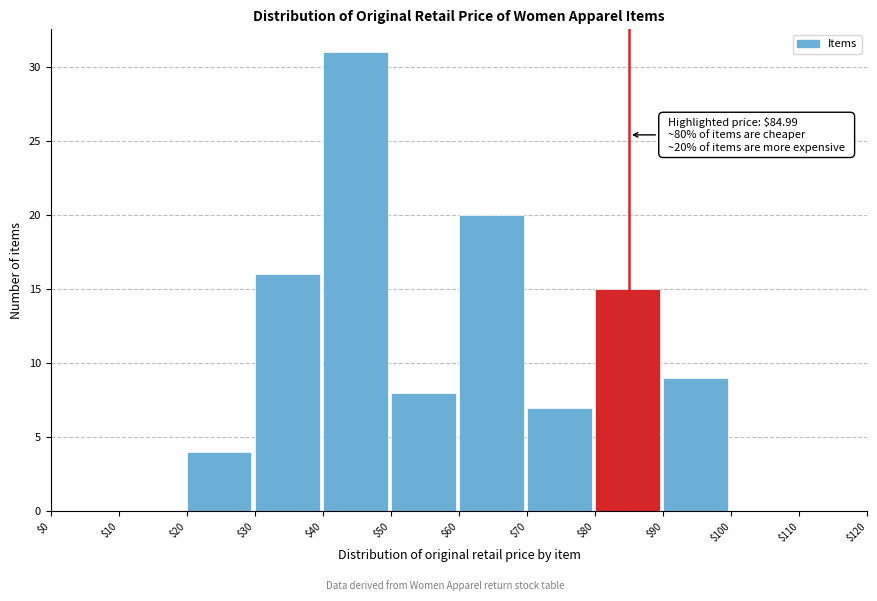

Which range on the x-axis has the tallest bar?

$40 to $50